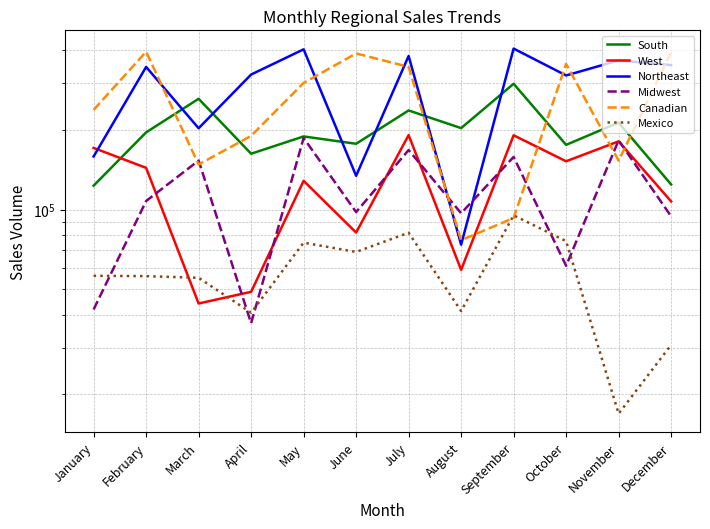

Which has a higher value, January or November?

November